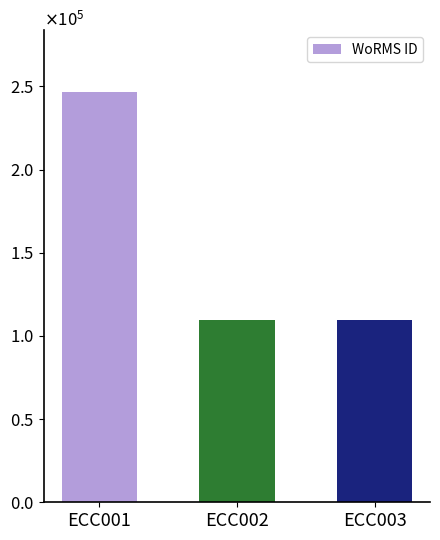

What is the ratio of the value at ECC003 to the value at ECC002?

1.0